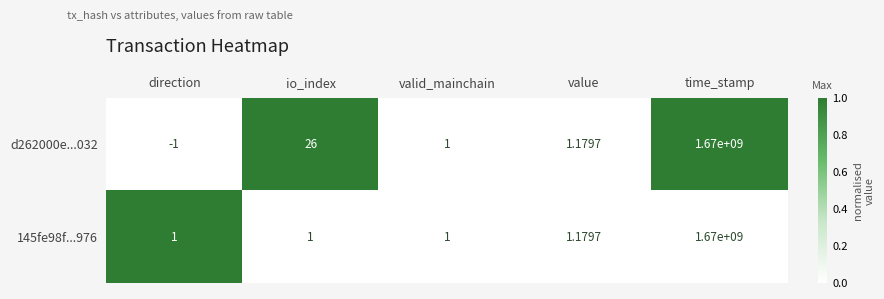

How many data points does each series have?

5